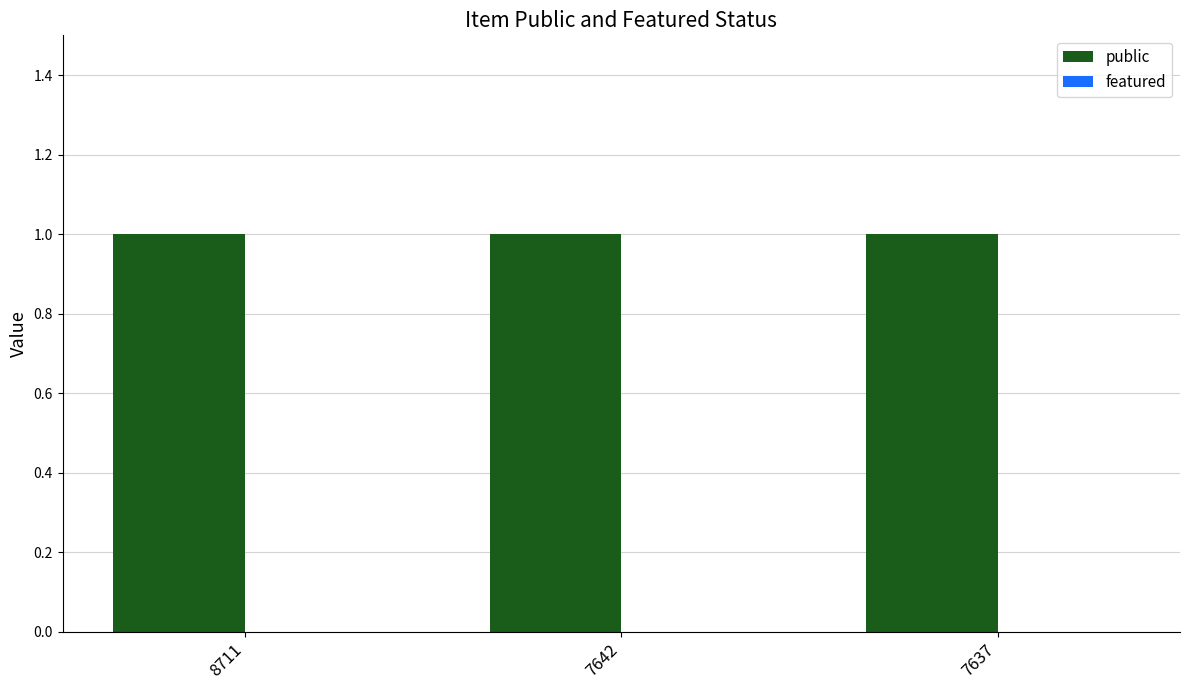

Which series has the widest spread of values?

public